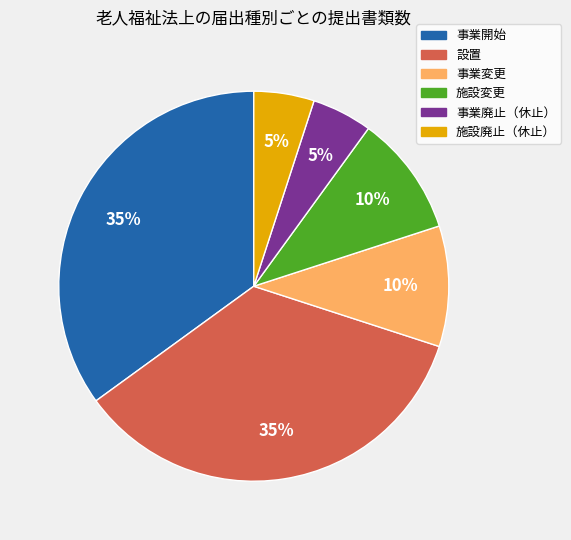

Is there a majority slice in this chart?

No